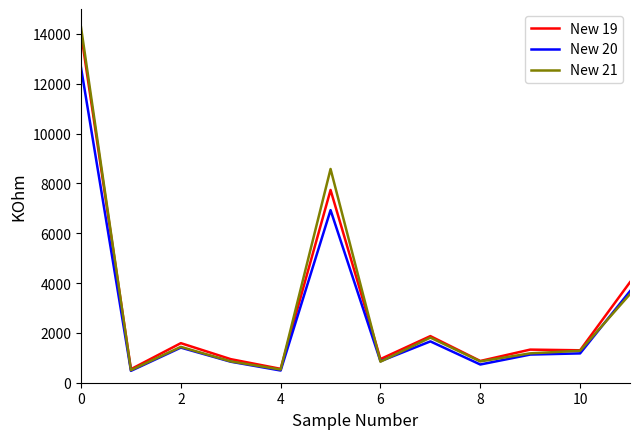

What is the highest value of the New 20 series?

12644